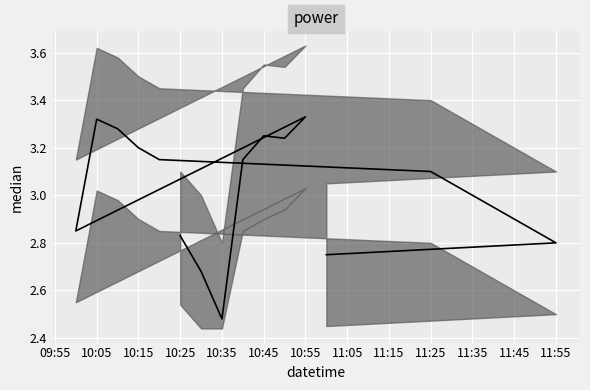

At which category does power reach its first local peak?

10:45